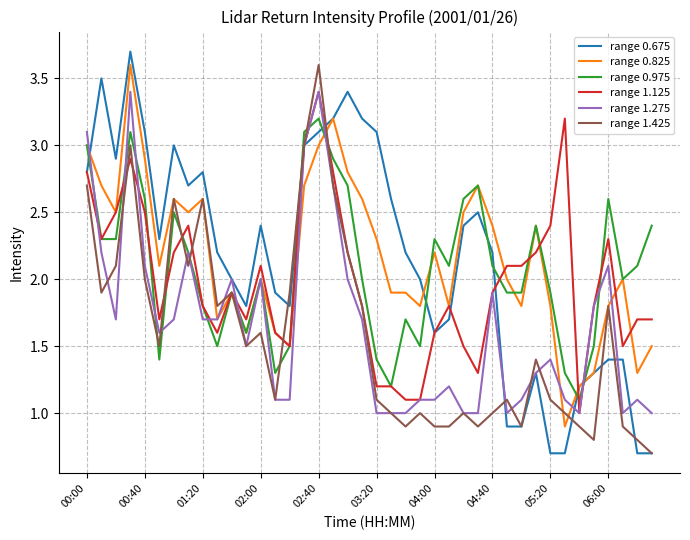

What is the greatest value displayed?

3.7